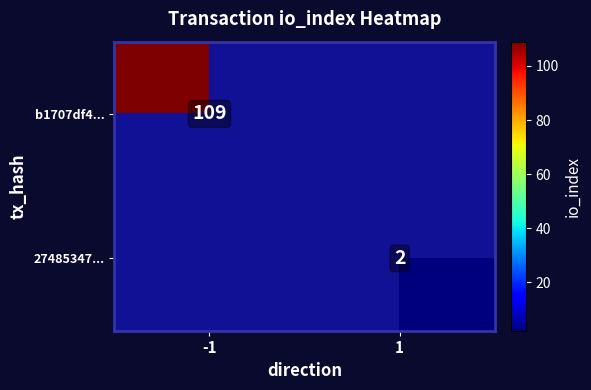

The value of b1707df4... at -1 is 171. True or false?

False